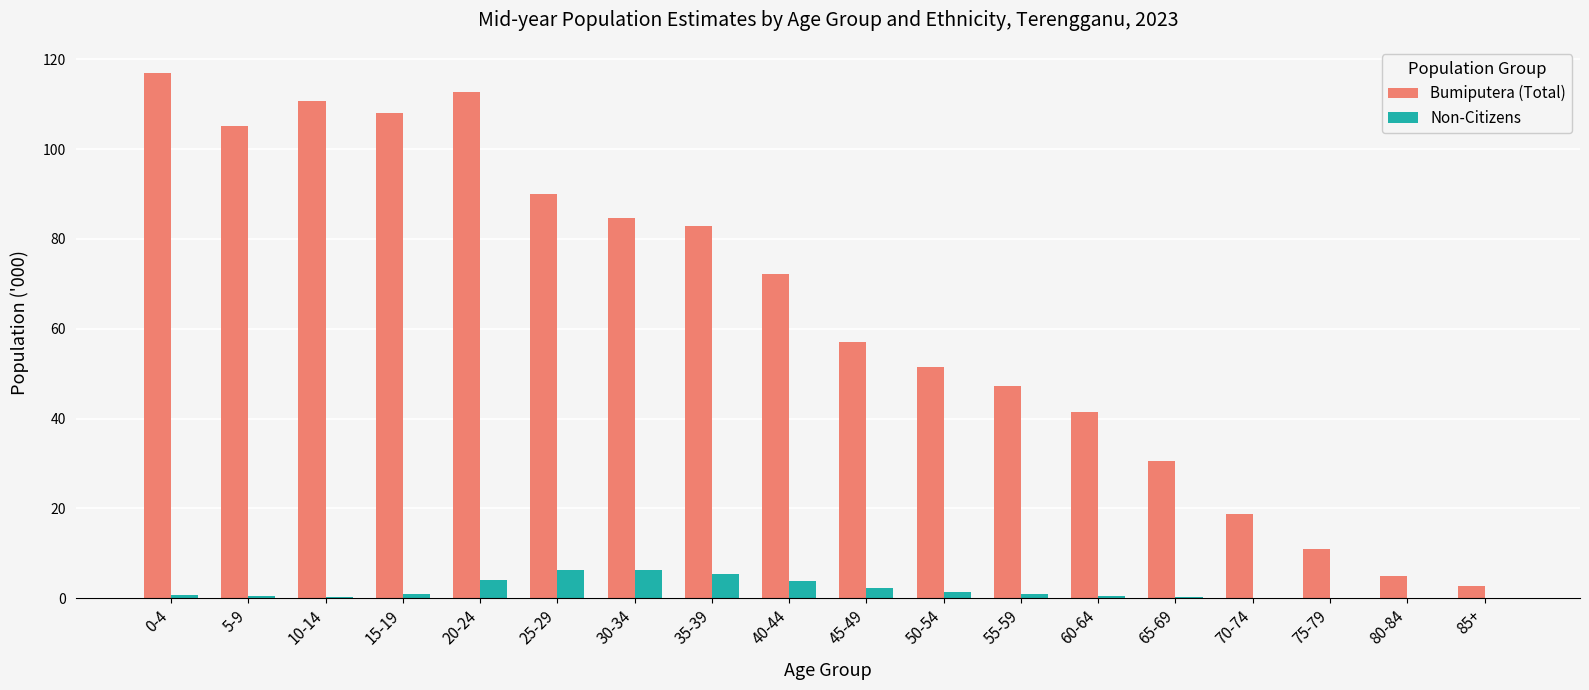

Which series has the largest total across all categories?

Bumiputera (Total)